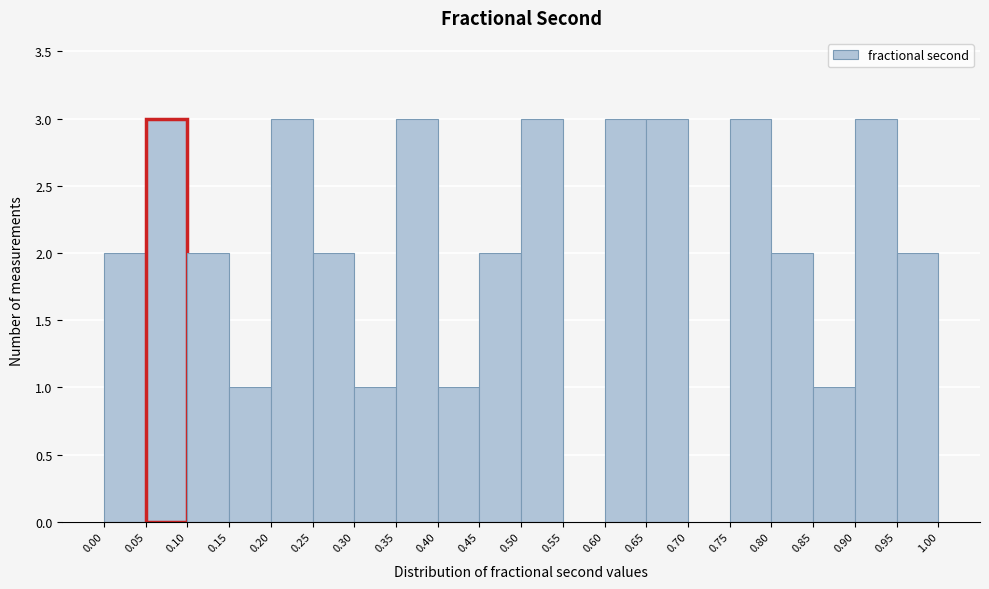

Reading left to right, list every bar in this chart as the range it spans on the x-axis followed by its height. The values are not printed on the chart, so give them approximately, as read against the axis.

0.00 to 0.05: 2
0.05 to 0.10: 3
0.10 to 0.15: 2
0.15 to 0.20: 1
0.20 to 0.25: 3
0.25 to 0.30: 2
0.30 to 0.35: 1
0.35 to 0.40: 3
0.40 to 0.45: 1
0.45 to 0.50: 2
0.50 to 0.55: 3
0.55 to 0.60: 0
0.60 to 0.65: 3
0.65 to 0.70: 3
0.70 to 0.75: 0
0.75 to 0.80: 3
0.80 to 0.85: 2
0.85 to 0.90: 1
0.90 to 0.95: 3
0.95 to 1.00: 2